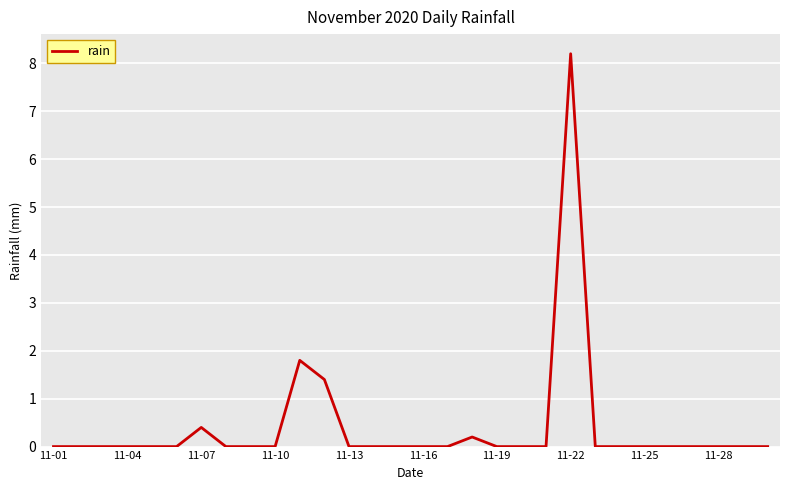

What is the maximum value shown in the chart?

8.2